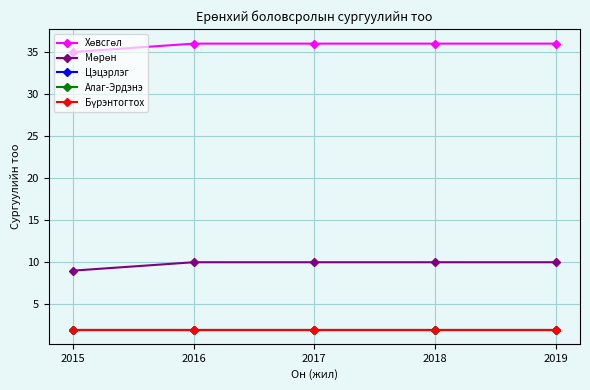

Is it true that Мөрөн equals 10 at 2019?

True